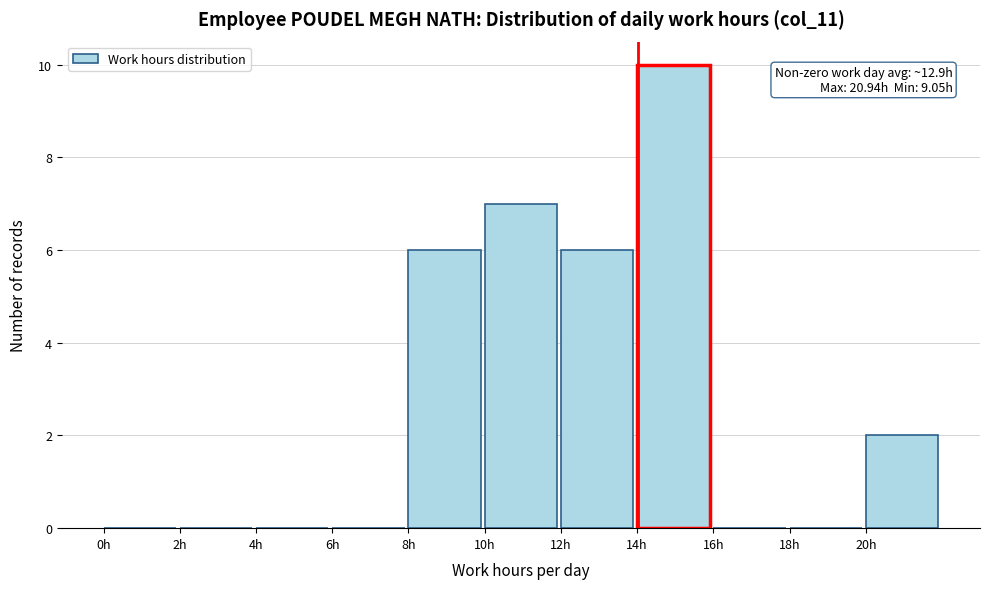

Which range on the x-axis has the tallest bar?

14 to 16